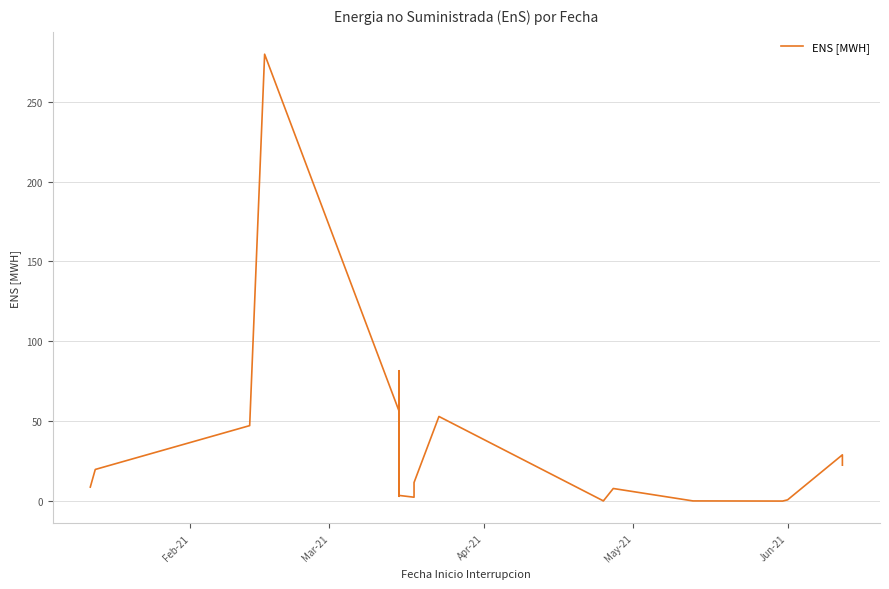

Reading left to right, extract all data points from this chart.

8.8	19.8	47.3	279.7	56.3	47.5	4.3	25.6	3.0	81.6	18.0	3.6	2.5	5.7	11.6	53.0	0.2	0.1	7.9	0.1	0.1	0.8	29.0	22.5